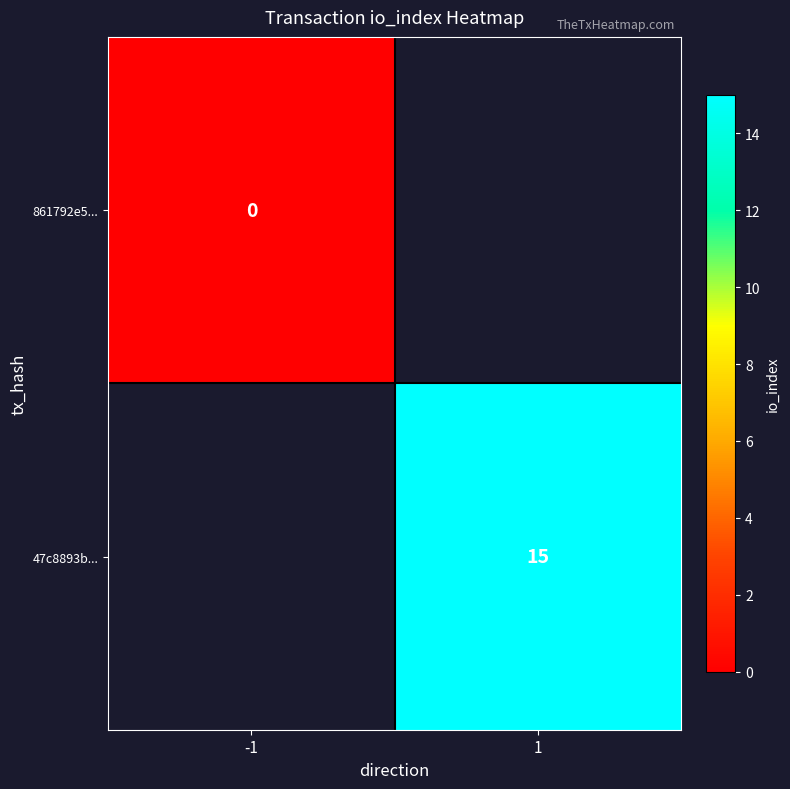

True or false: 47c8893b... has a value of 24 at 1.

False